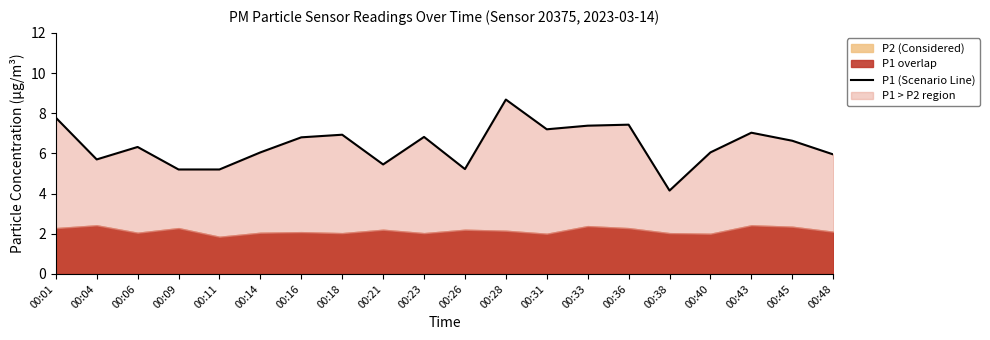

Approximately how many times larger is the value at 00:28 compared to 00:18?

1.3